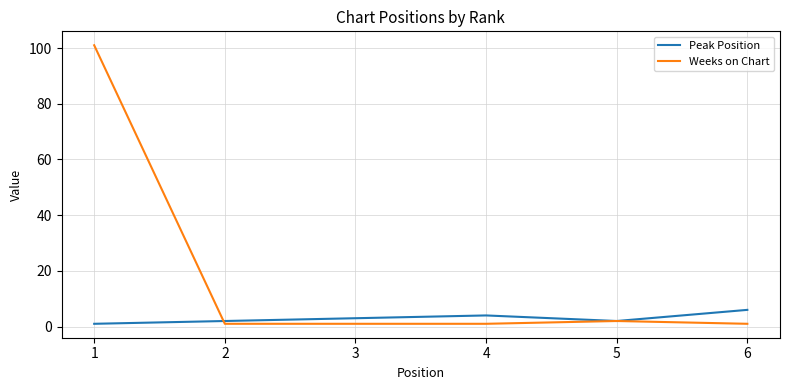

Is it true that Weeks on Chart equals 1 at 6?

True